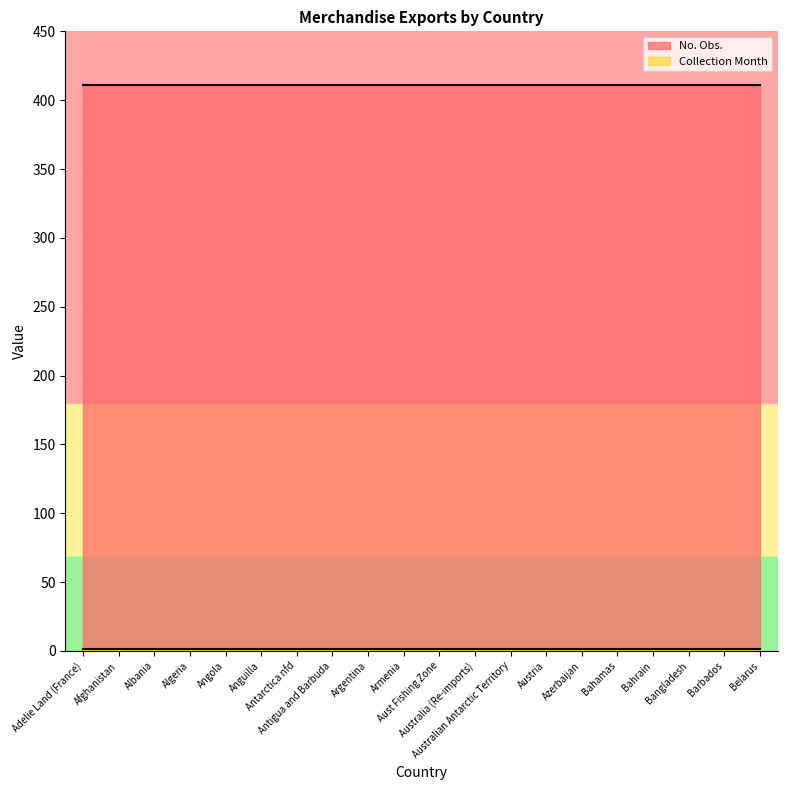

Which category has the highest value in the Collection Month series?

Adelie Land (France)